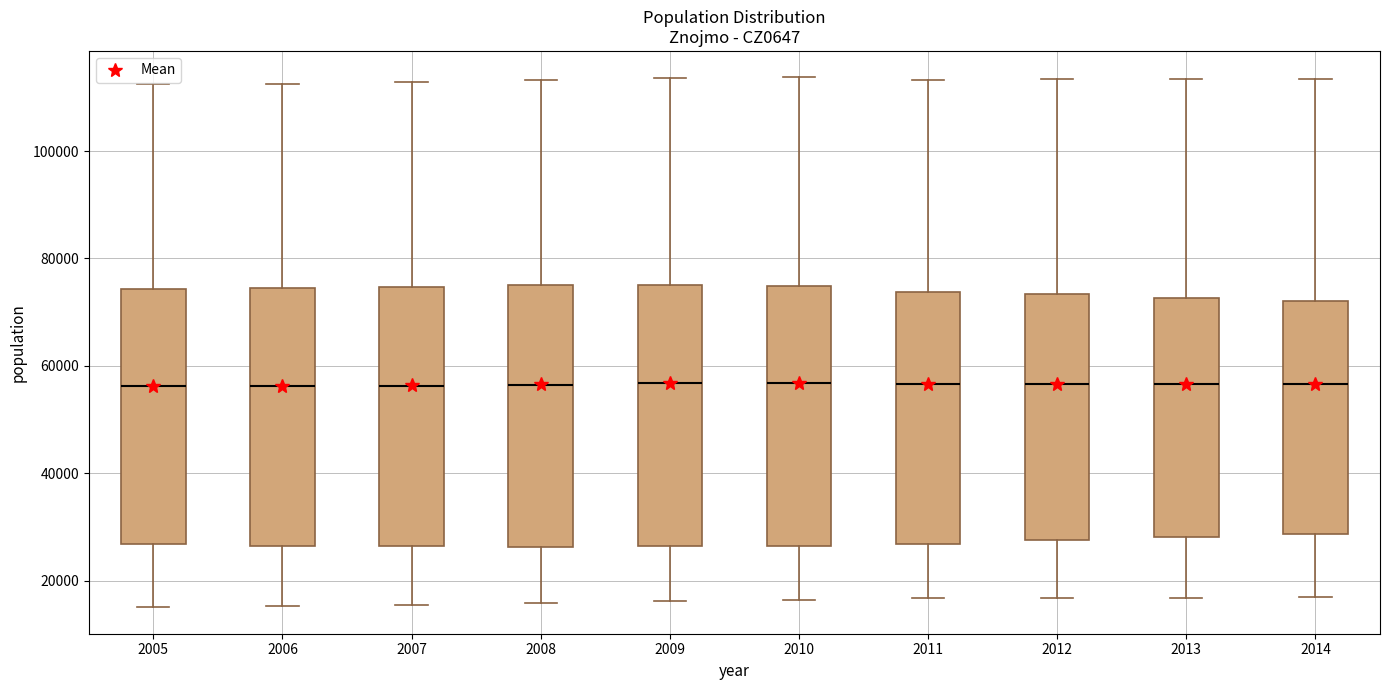

Where is the lower edge of the box at x = 2014 on the y-axis? The values are not printed on the chart, so give them approximately, as read against the axis.

28000